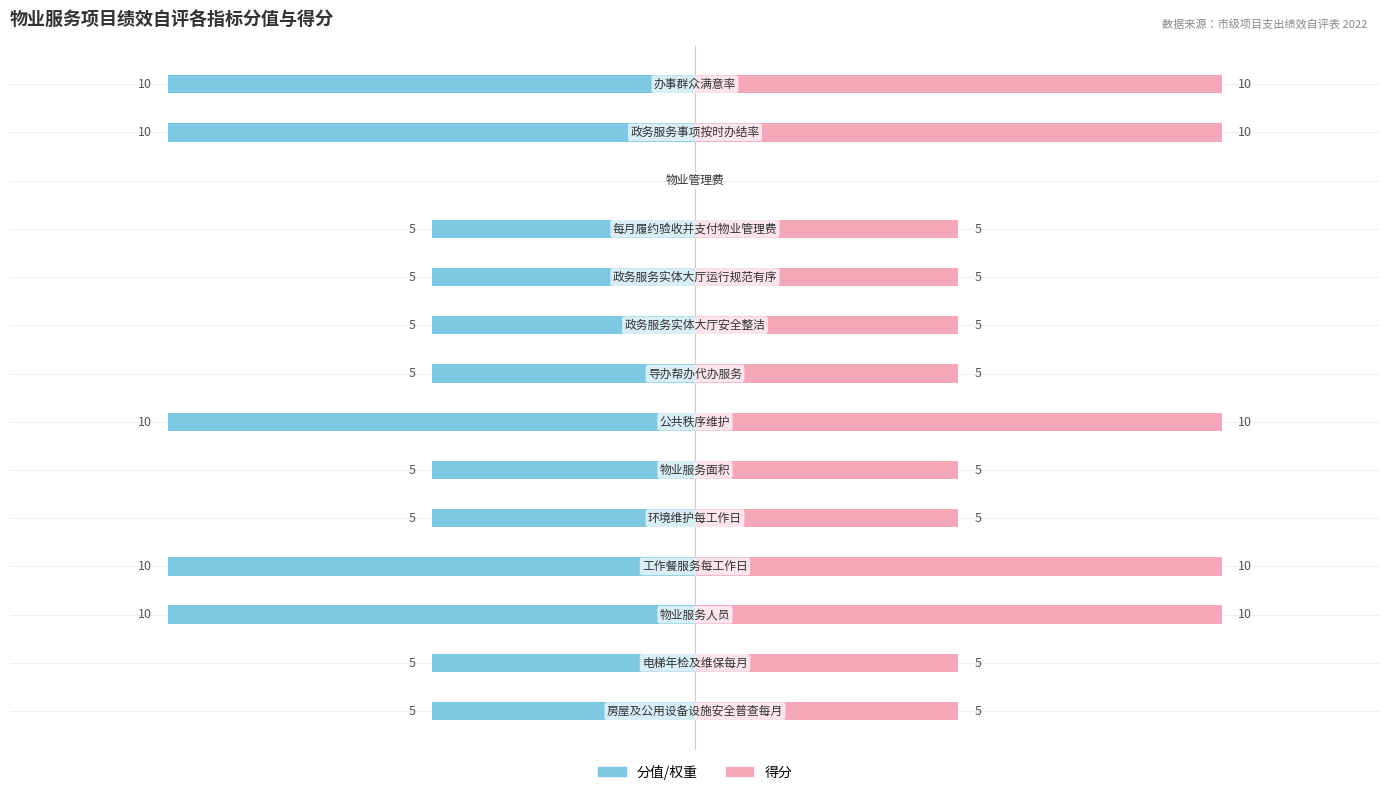

How many groups of bars are there?

14